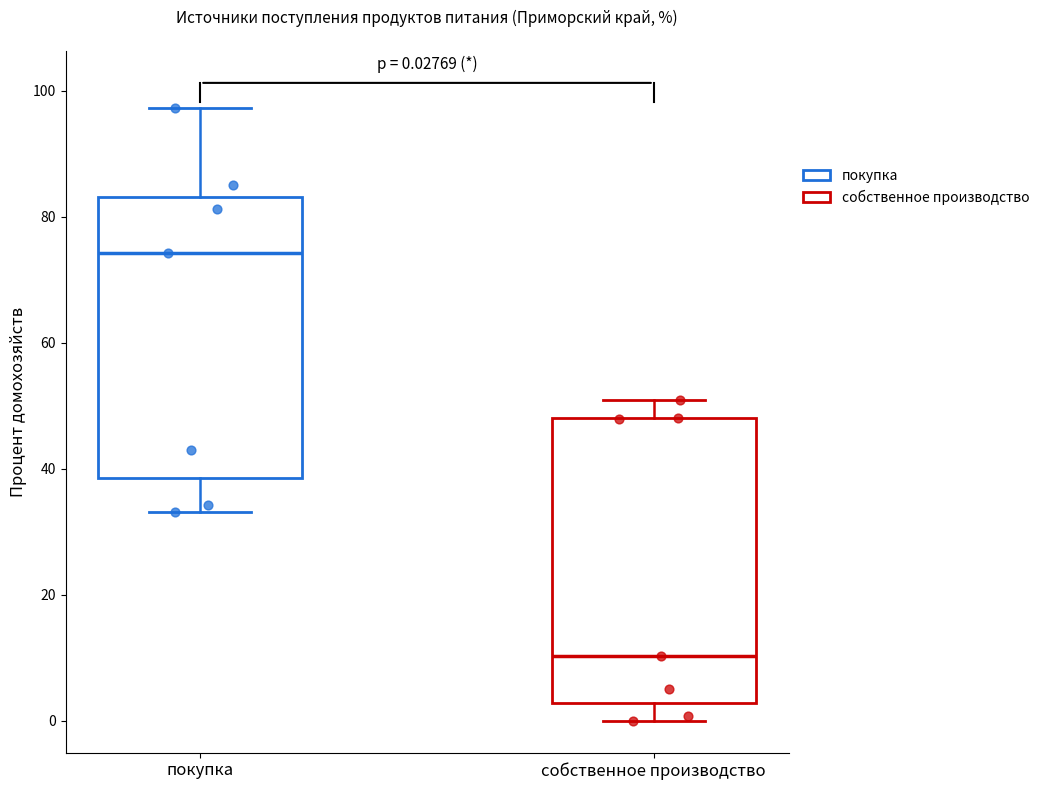

Which box's median line is the lowest?

собственное производство